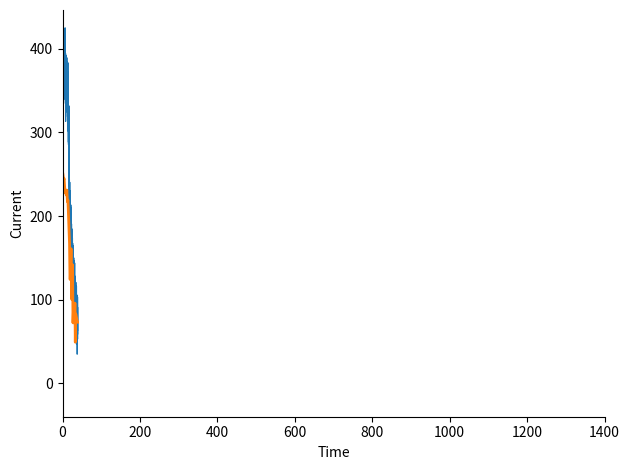

What is the minimum value shown in the chart?

34.7